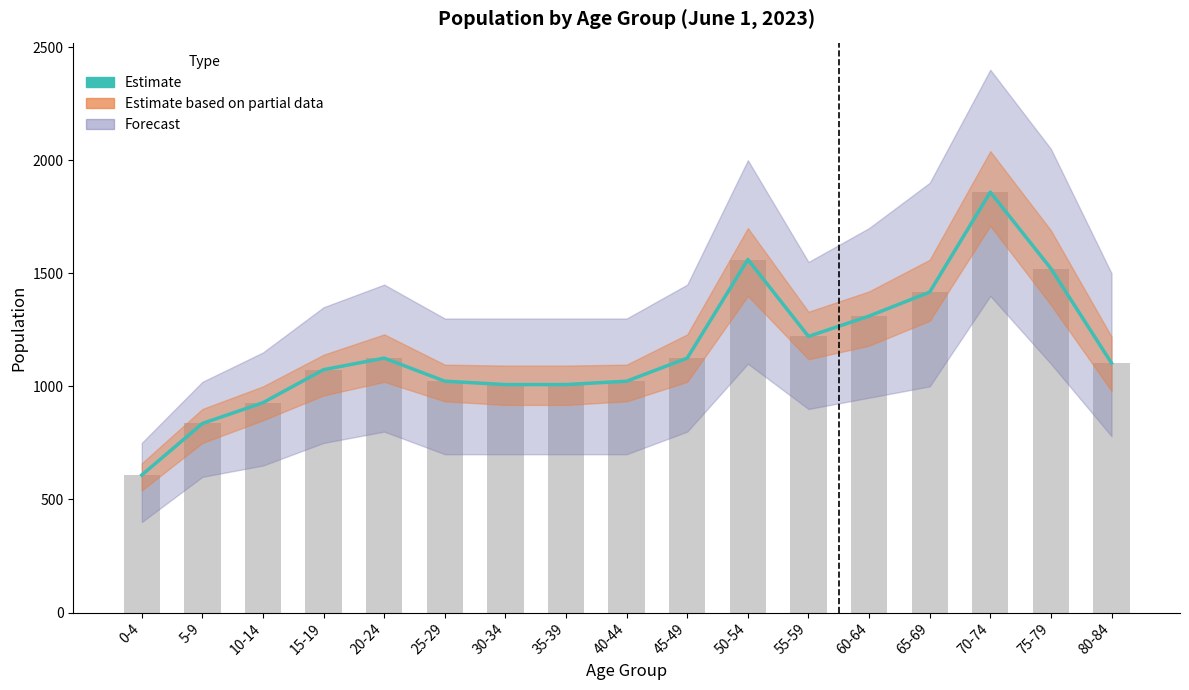

Approximately how many times larger is the value at 25-29 compared to 60-64?

0.8